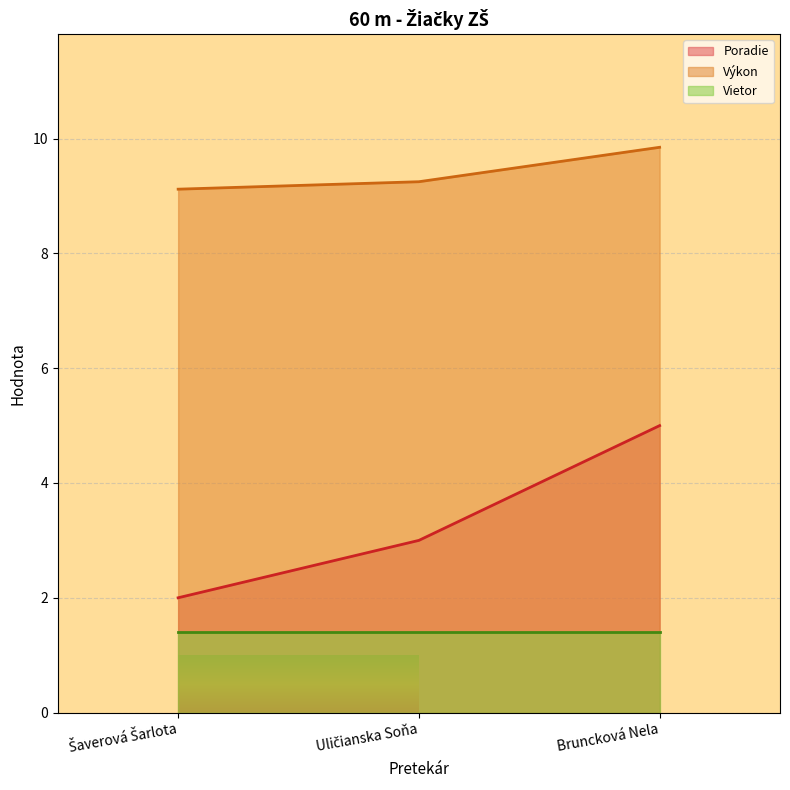

Which has a higher value, Bruncková Nela or Šaverová Šarlota?

Bruncková Nela